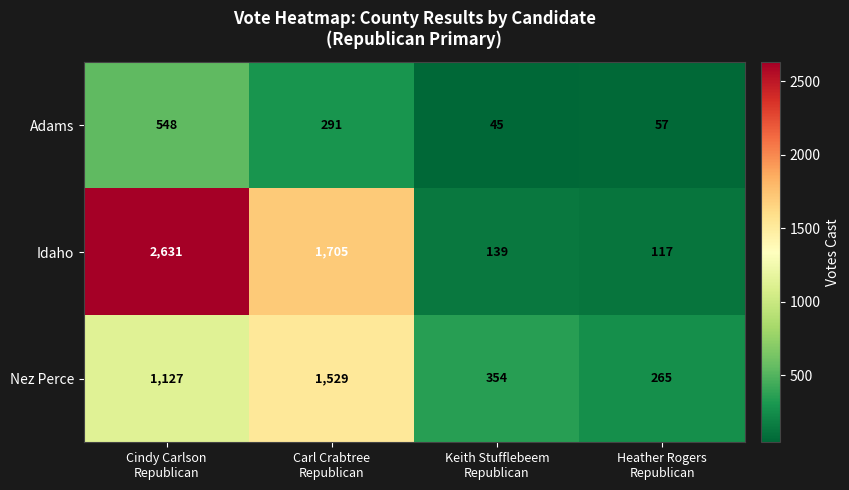

Rank the series at Keith Stufflebeem
Republican from lowest to highest value.

Adams, Idaho, Nez Perce